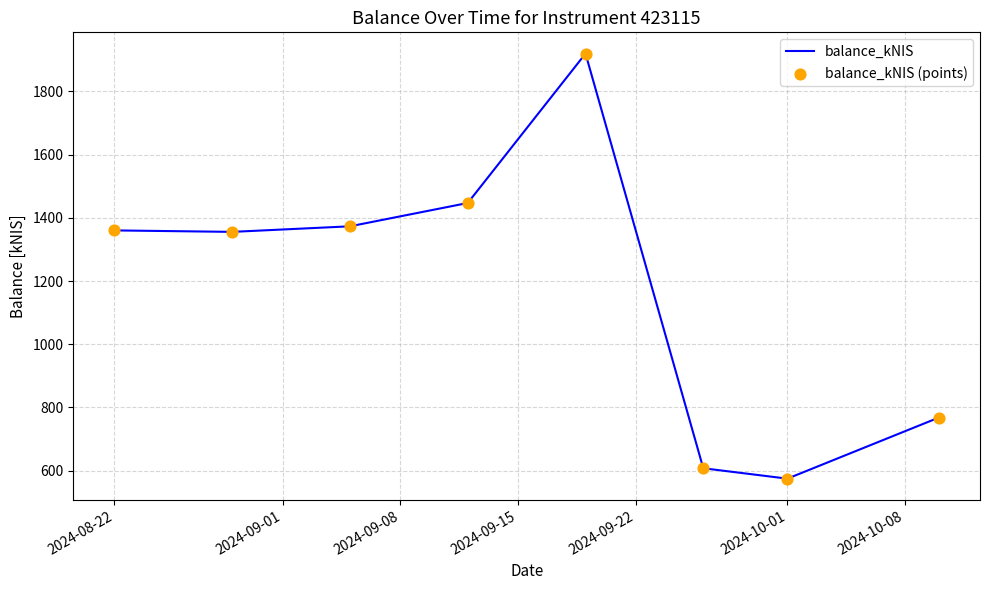

True or false: there are more than 2 points higher than both neighbors.

False